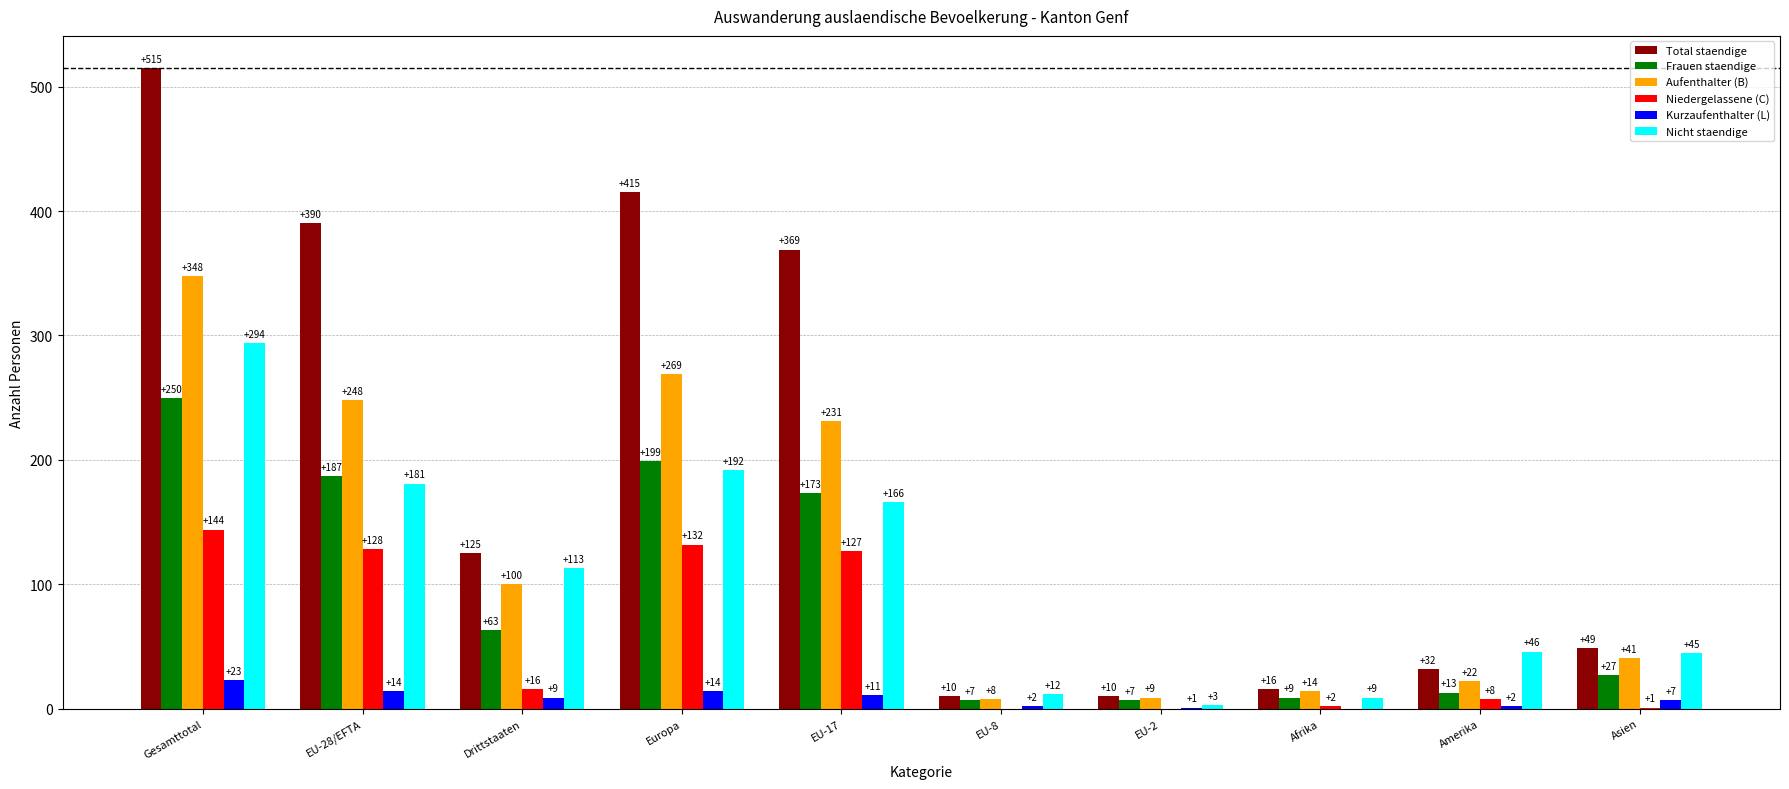

Which series has the largest total across all categories?

Total staendige